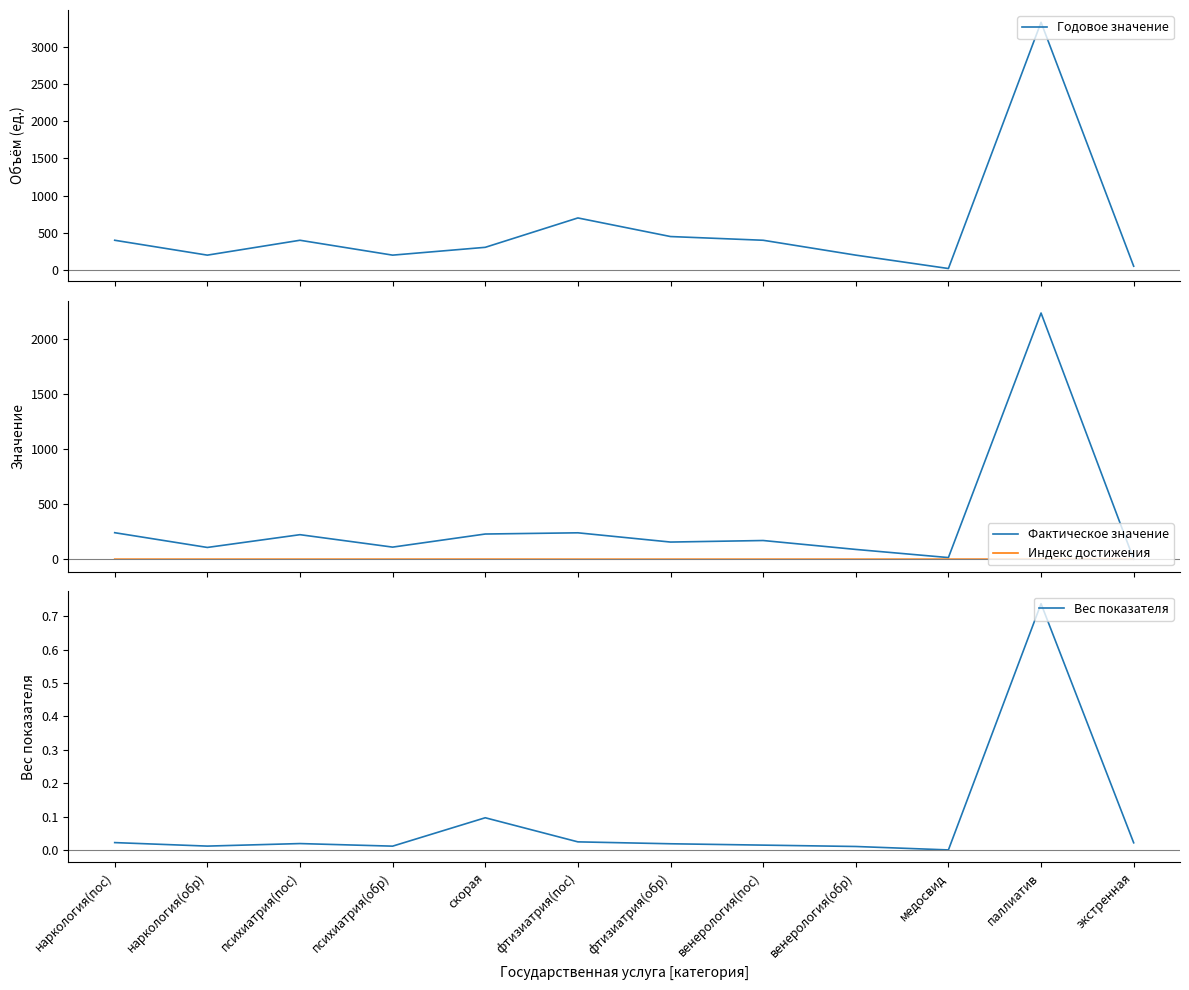

What is the label of the 6th point from the left?

фтизиатрия(пос)